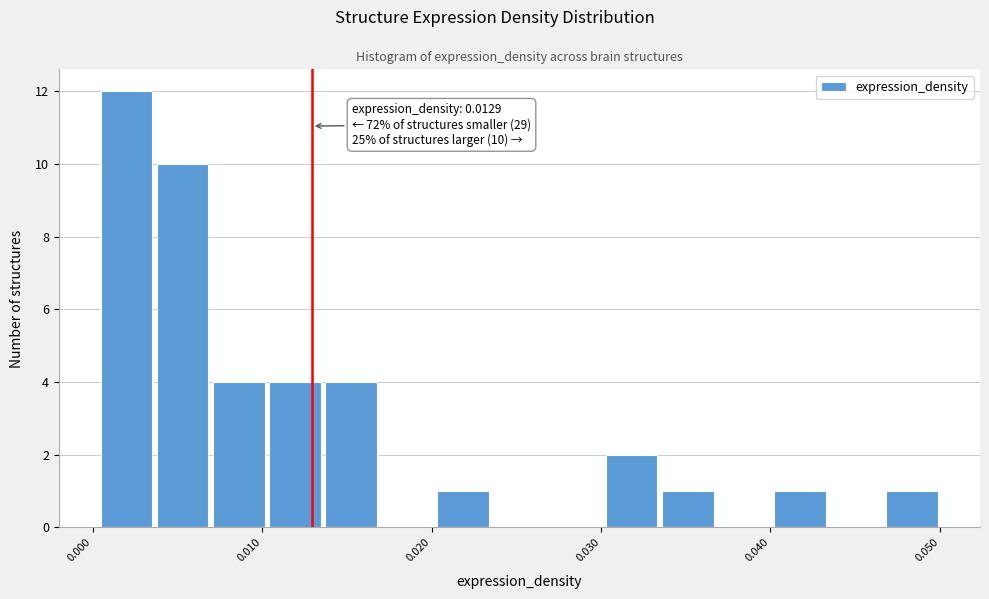

Read against the x-axis, roughly where is the centre of the tallest bar?

0.002